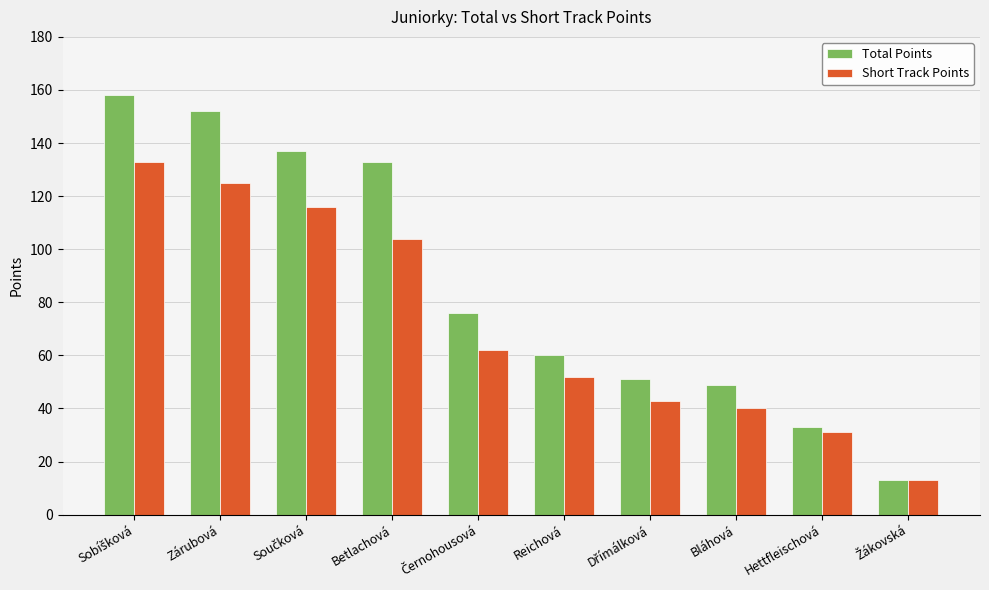

The value of Short Track Points at Reichová is 52. True or false?

True